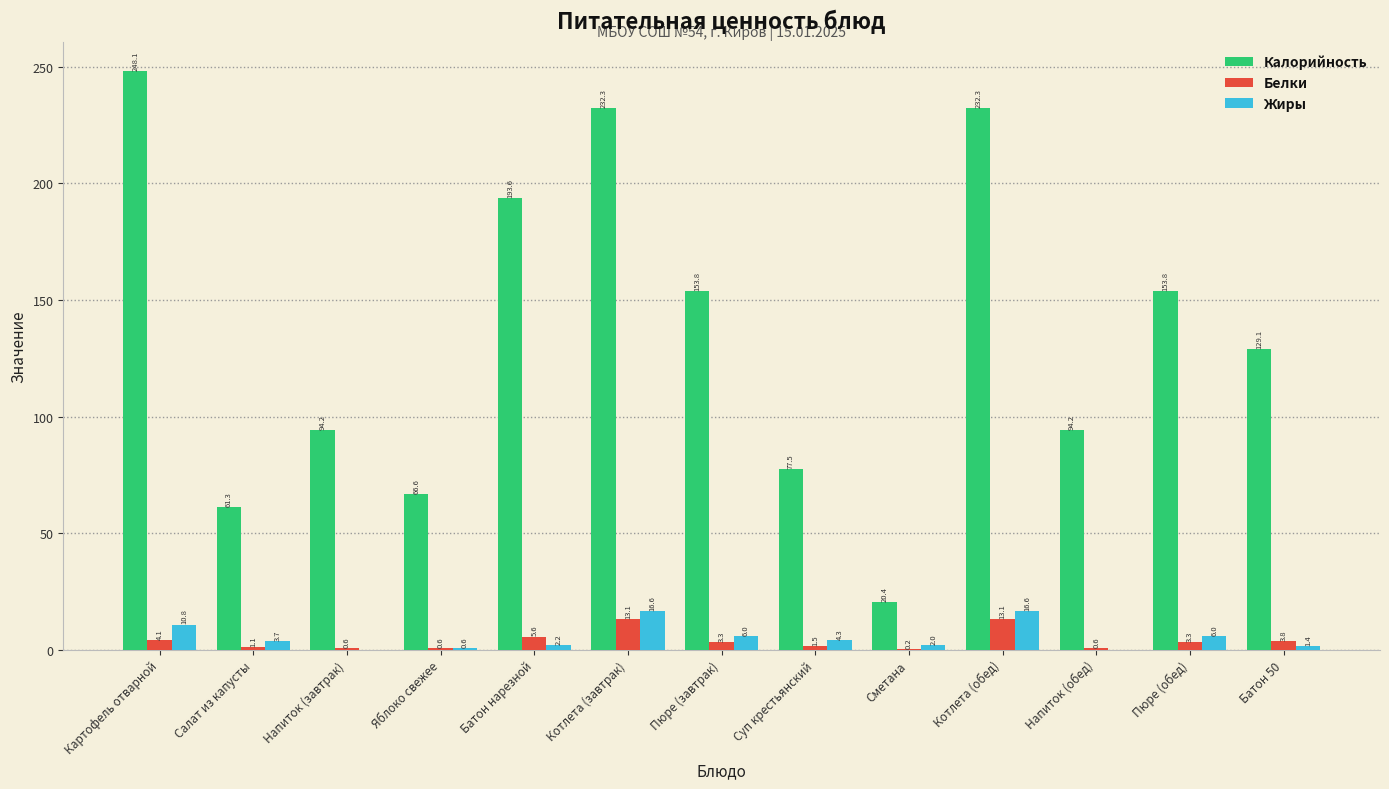

Between Салат из капусты and Пюре (обед), which series saw the biggest shift?

Калорийность